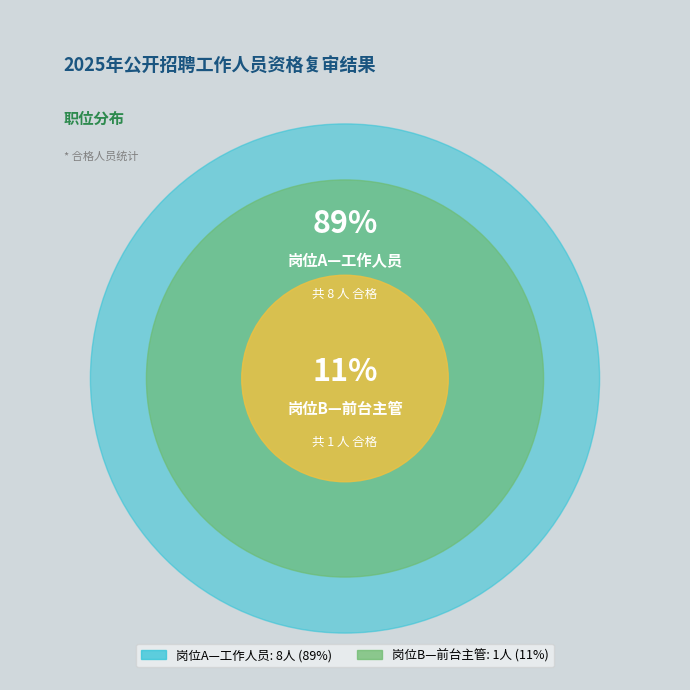

What is the change in value from 岗位A—工作人员 to 岗位B—前台主管?

-7